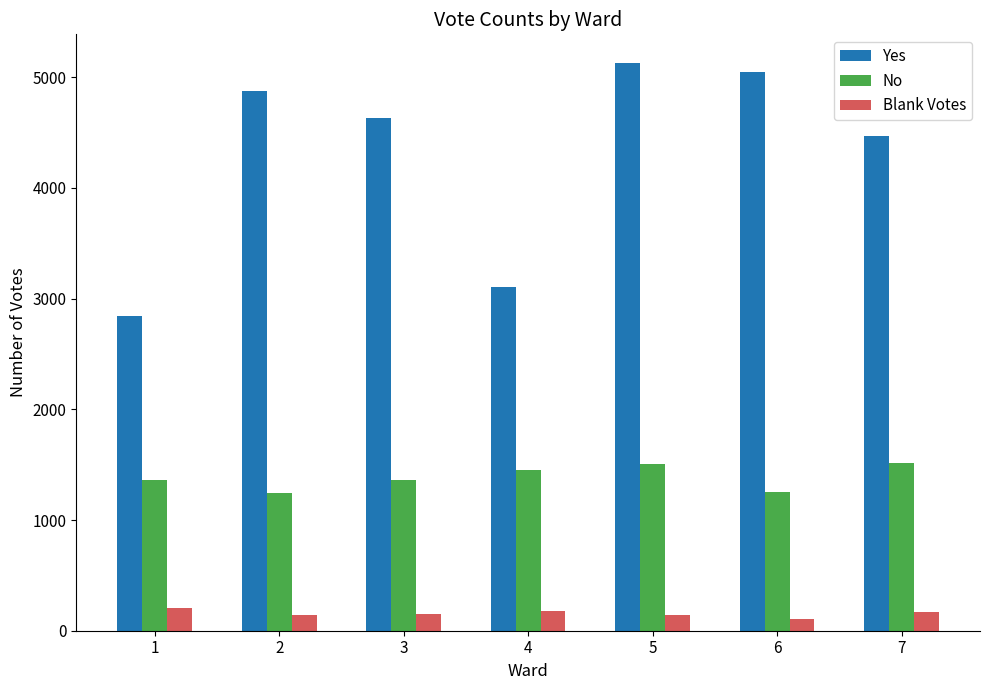

Which series has the largest range (max minus min)?

Yes